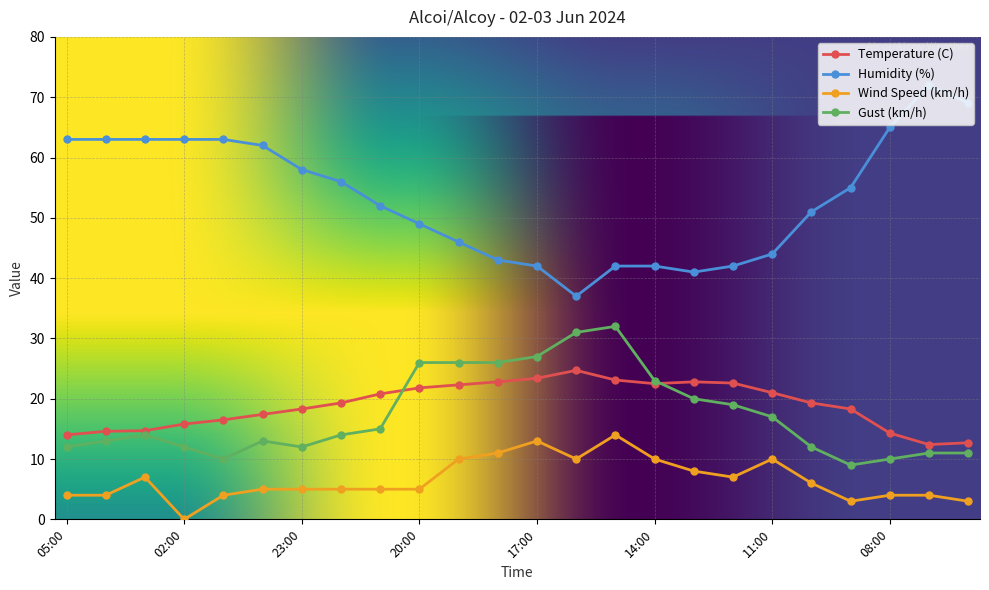

Which series has the largest range (max minus min)?

Humidity (%)